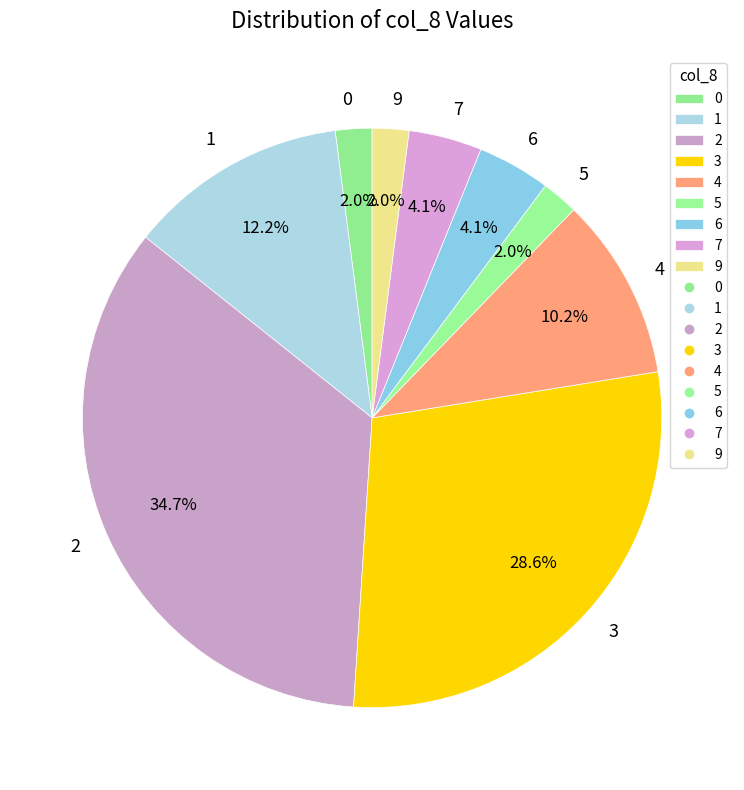

What portion of the pie excludes 7?

95.9%